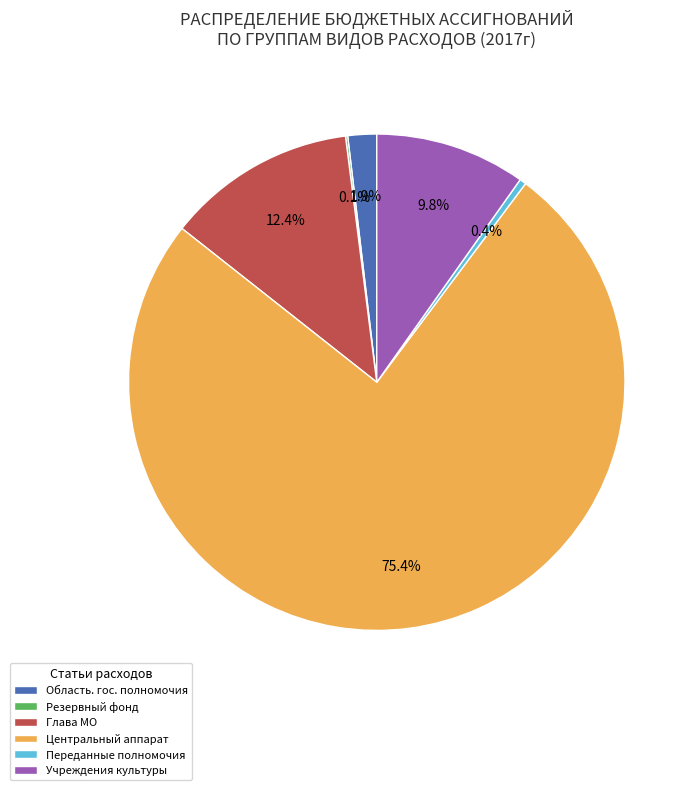

Which slice is the largest?

Центральный аппарат